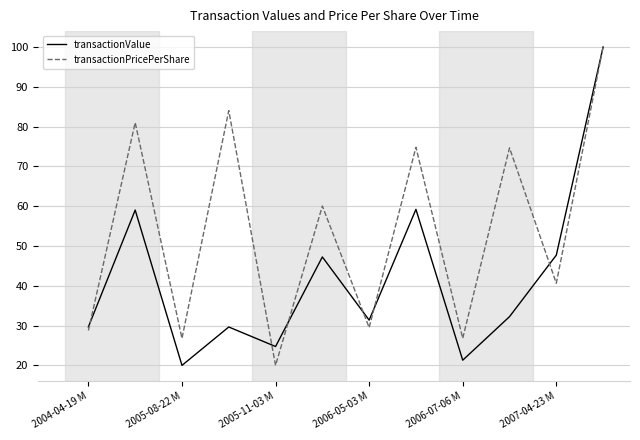

What is the maximum value for transactionPricePerShare?

100.0